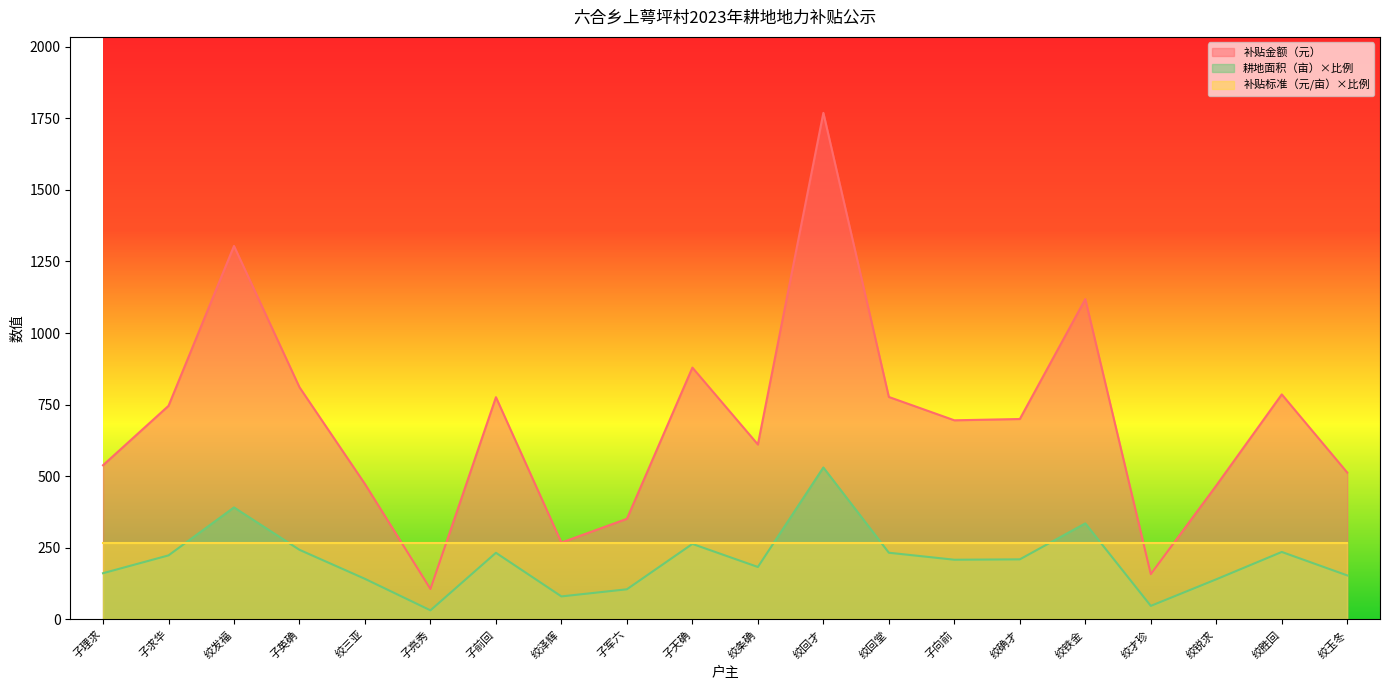

Rank the series at 绞才珍 from highest to lowest value.

补贴标准（元/亩）×比例, 补贴金额（元）, 耕地面积（亩）×比例